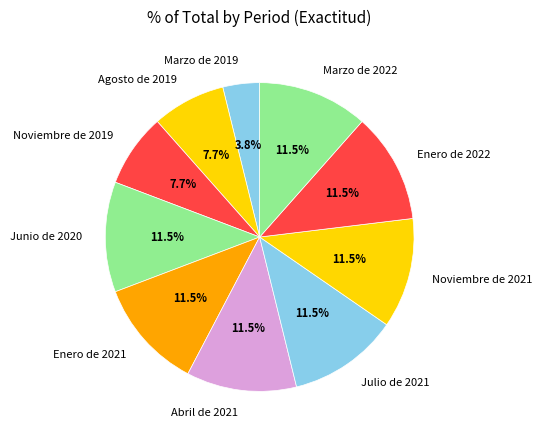

Does Marzo de 2019 account for over 50% of the chart?

No